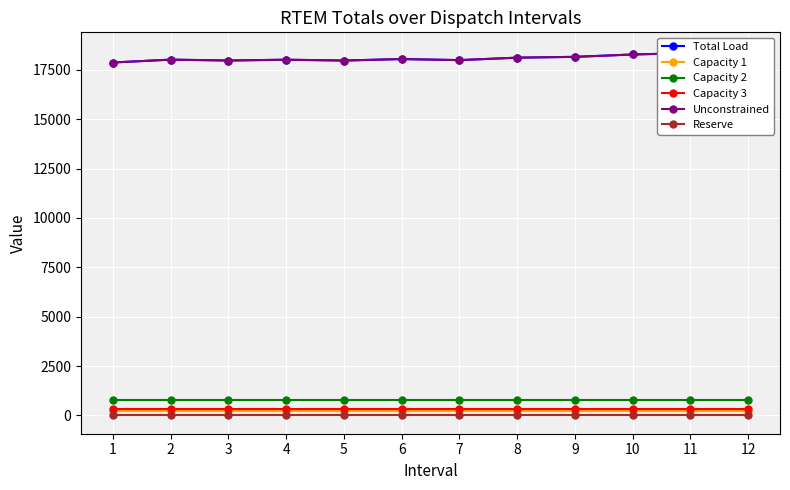

List the series in order of their peak value, highest first.

Total Load, Unconstrained, Capacity 2, Capacity 3, Capacity 1, Reserve